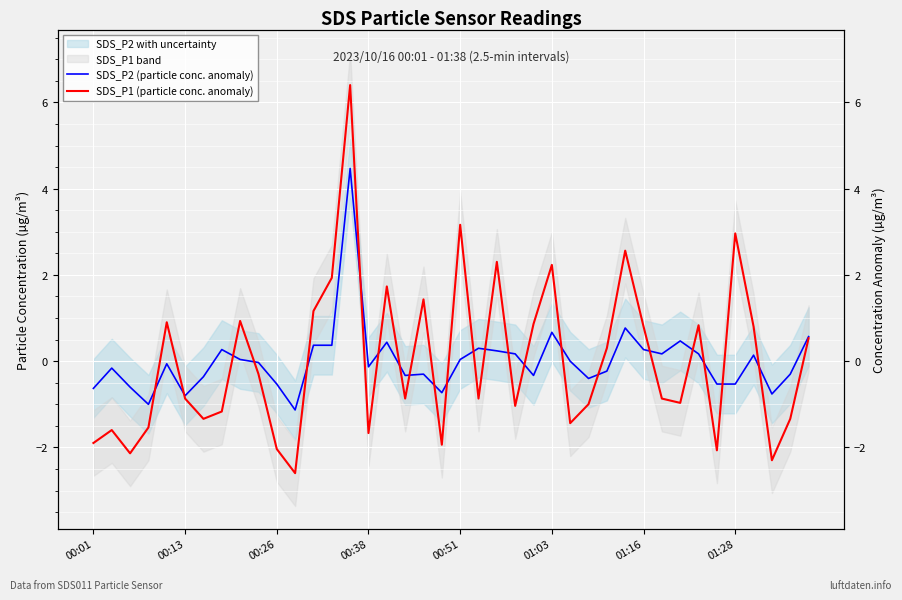

Between 00:38 and 16, which series saw the biggest shift?

SDS_P1 (particle conc. anomaly)